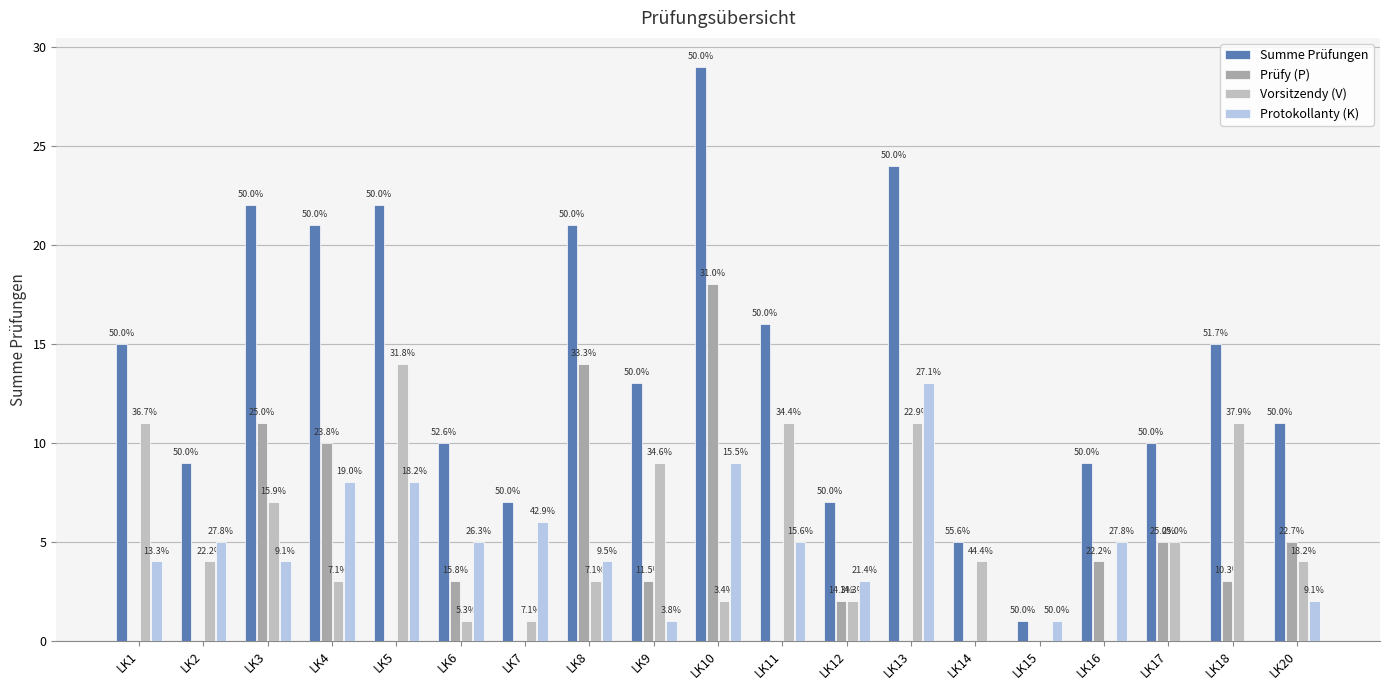

What is the value of the Vorsitzendy (V) bar at the 14th from the left?

4